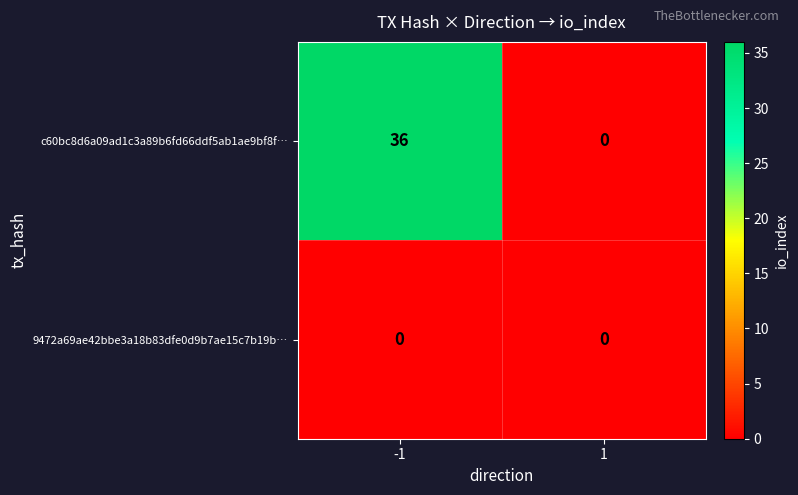

What is the spread (max minus min) of values at -1?

36